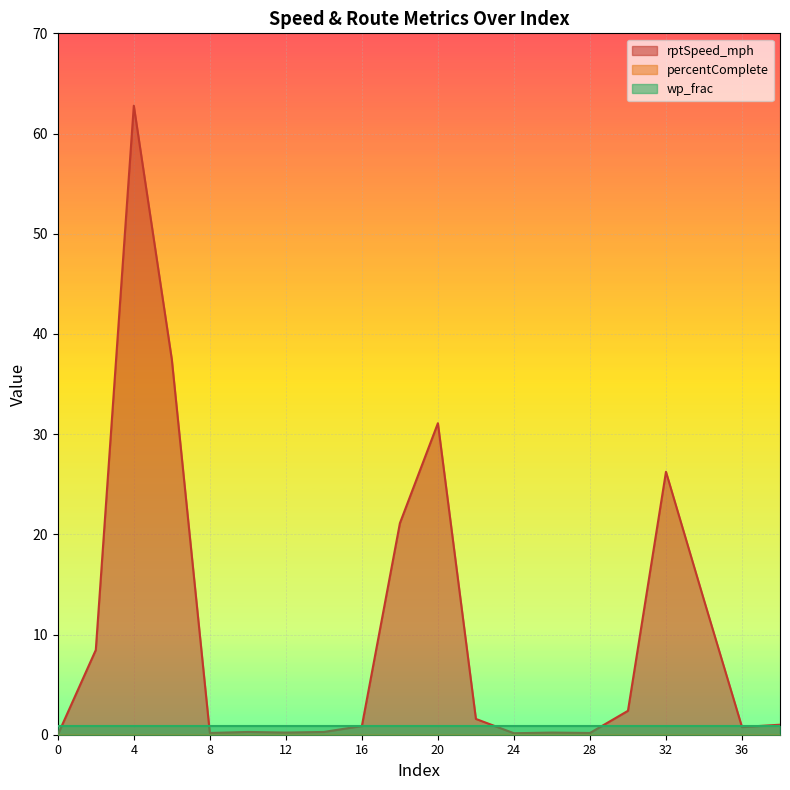

What is the difference between the maximum and minimum values in the rptSpeed_mph series?

62.8